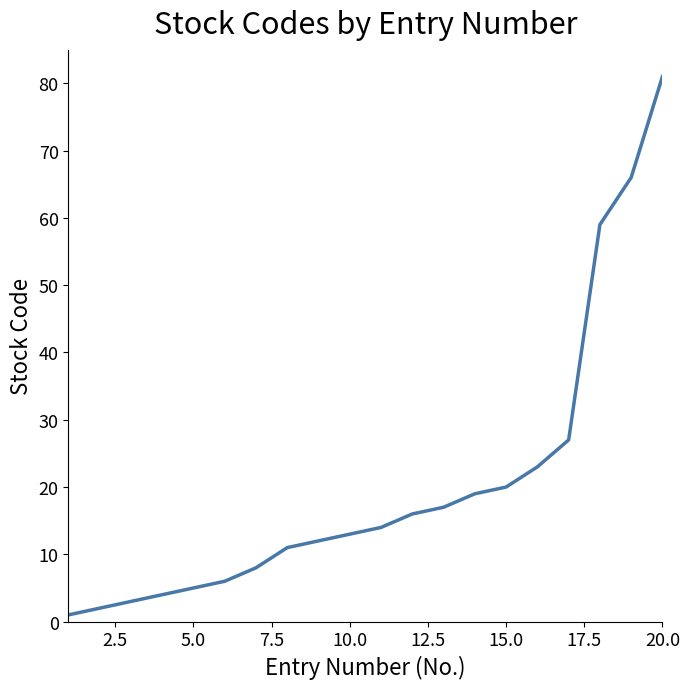

What is the greatest value displayed?

81